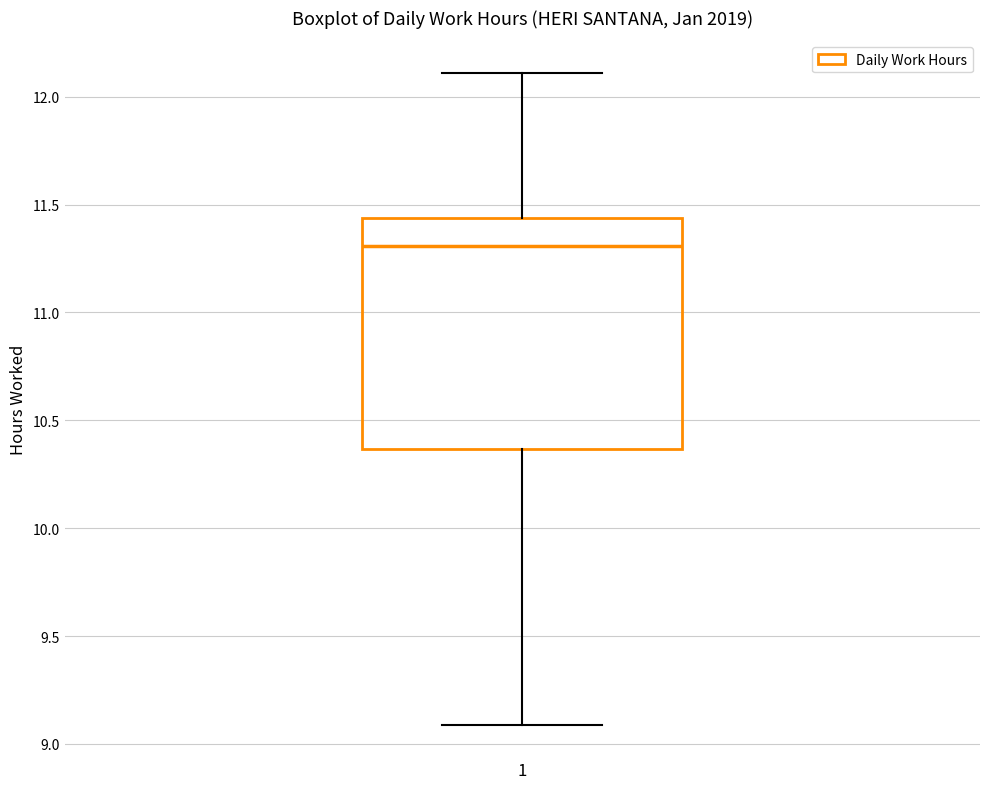

Transcribe this box plot: give where the median line is, the range the box spans, and where the two whiskers end, as read against the y-axis. The values are not printed on the chart, so give them approximately, as read against the axis.

median 11.30, box 10.35 to 11.45, whiskers 9.10 to 12.10